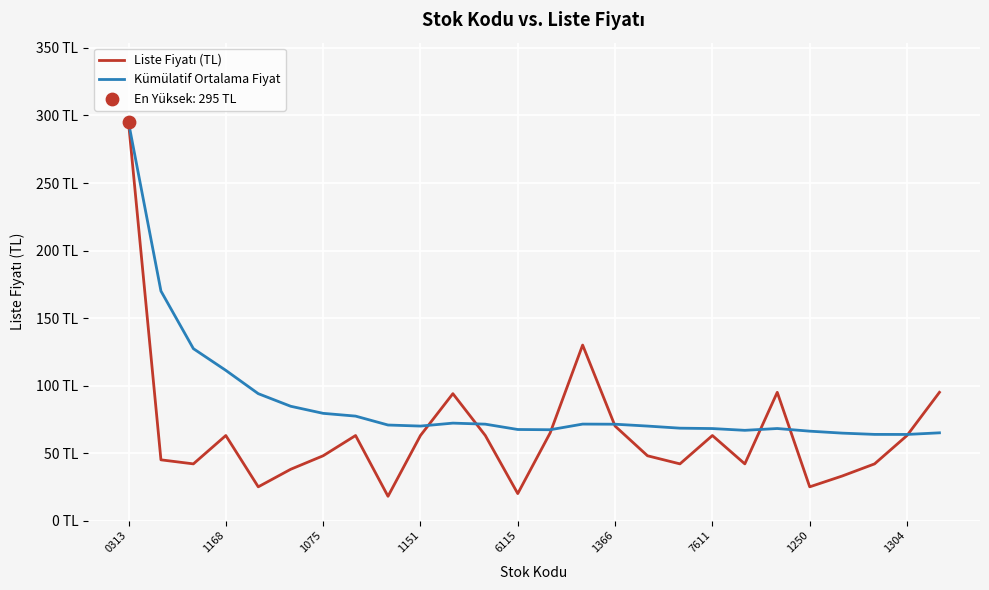

Is this an area chart (filled region under the line)?

No